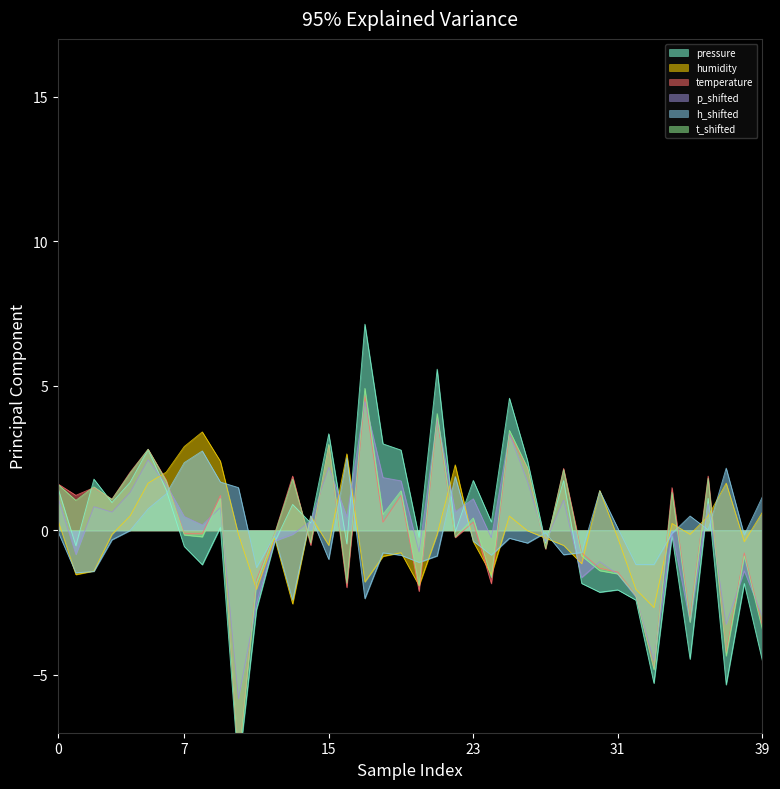

Is it true that humidity equals -0.3 at 31?

True